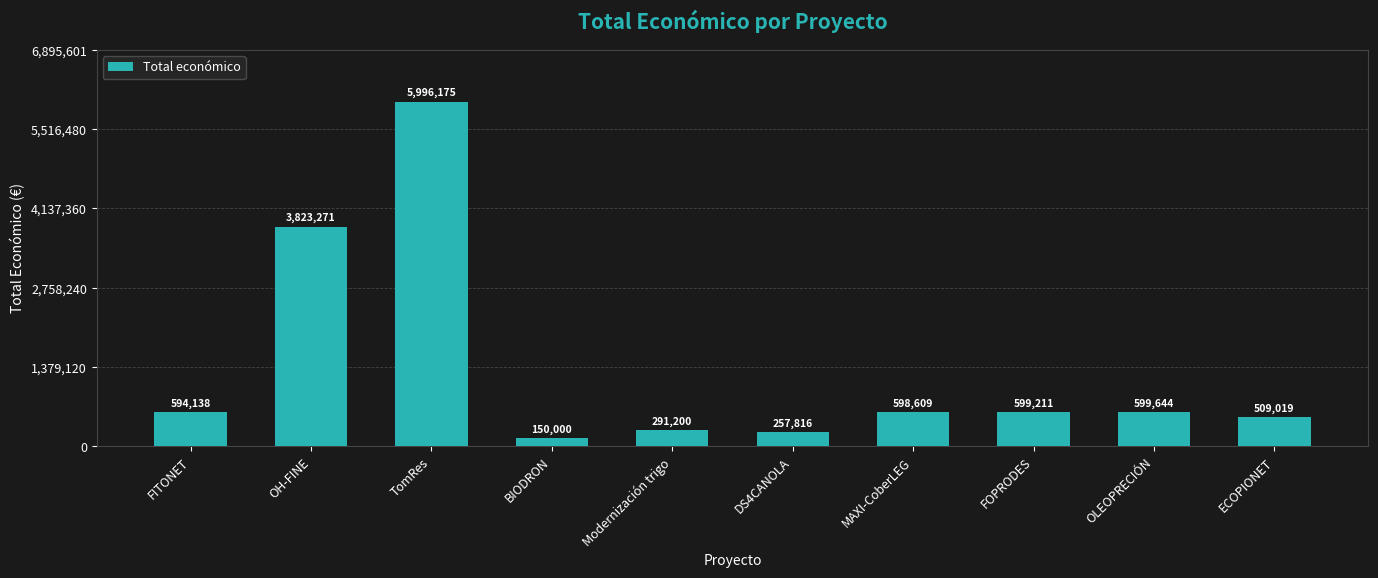

What is the change in value from TomRes to FOPRODES?

-5396964